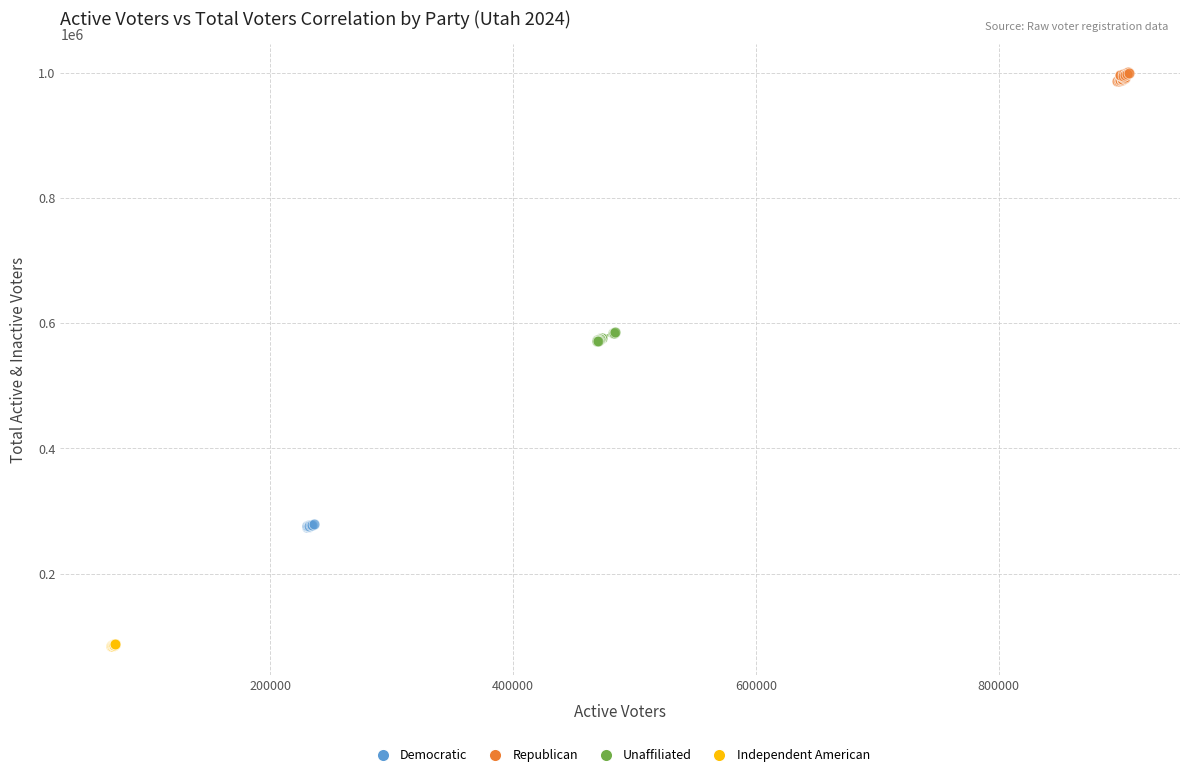

Which series contains the highest Y value?

Republican